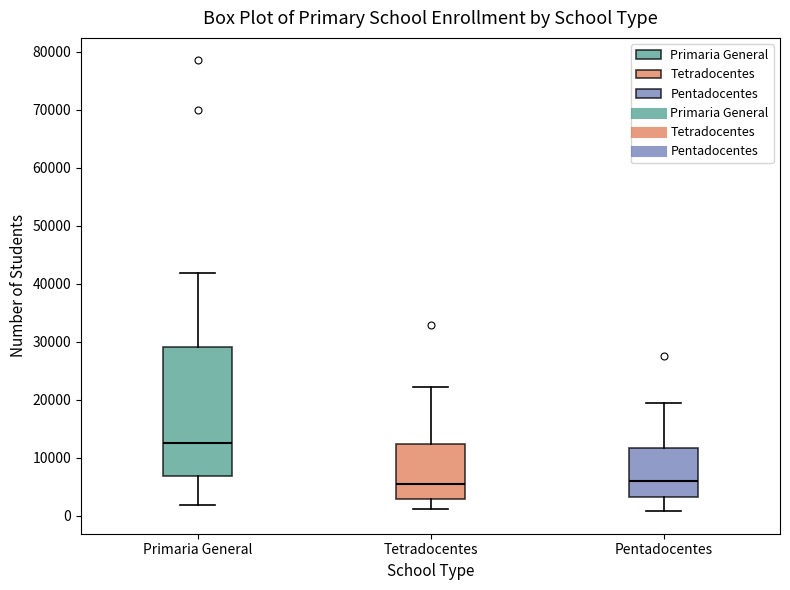

Reading left to right, transcribe this box plot: for each box, give where its median line is, the range the box spans, and where its two whiskers end, as read against the y-axis. The values are not printed on the chart, so give them approximately, as read against the axis.

Primaria General: median 13000, box 7000 to 29000, whiskers 2000 to 42000
Tetradocentes: median 5000, box 3000 to 12000, whiskers 1000 to 22000
Pentadocentes: median 6000, box 3000 to 12000, whiskers 1000 to 19000